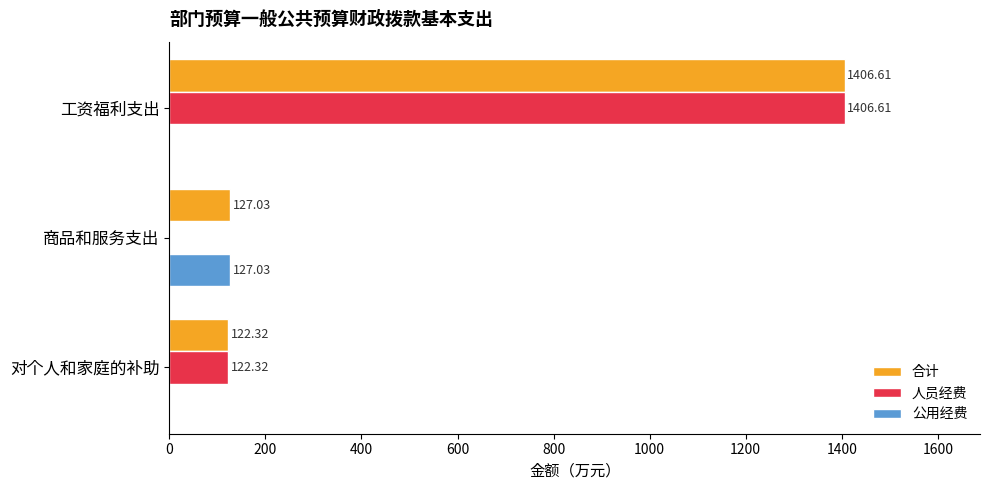

At which label is 合计 closest to 764?

商品和服务支出